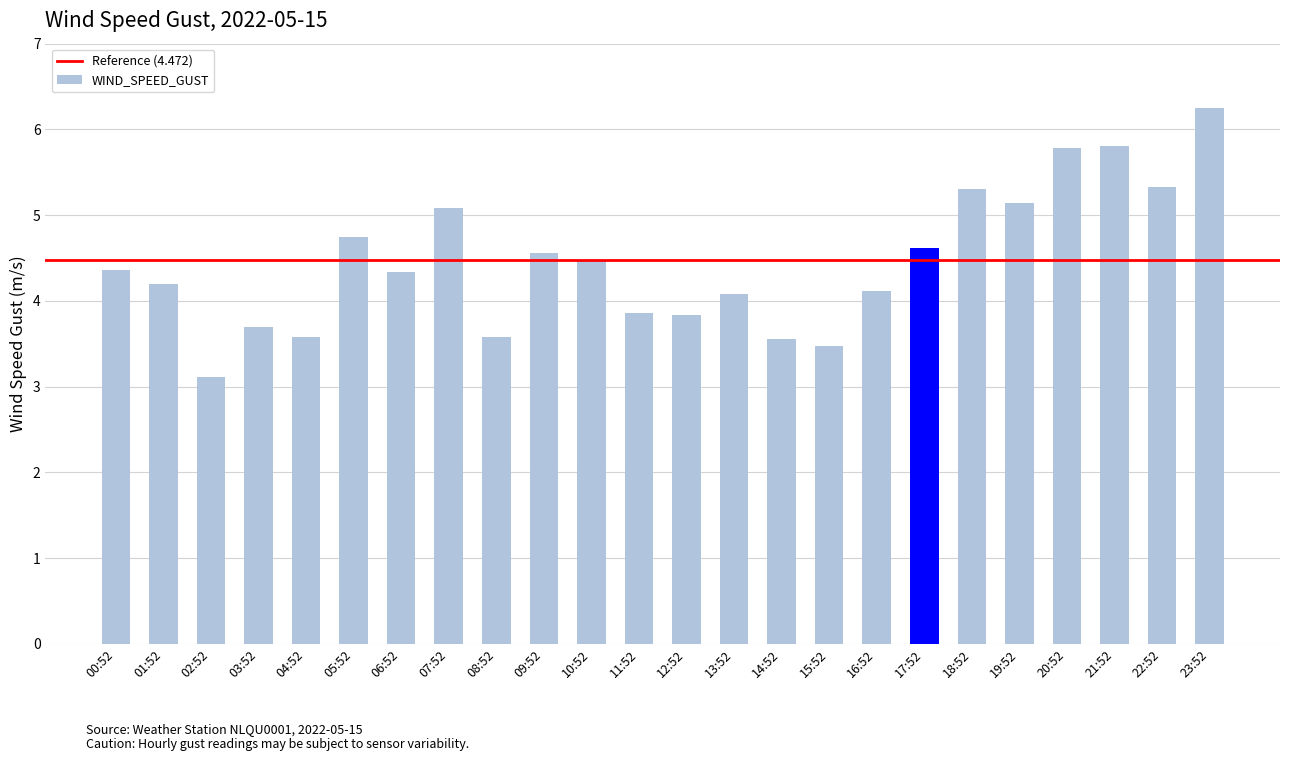

At which label does the data first exceed 4?

00:52